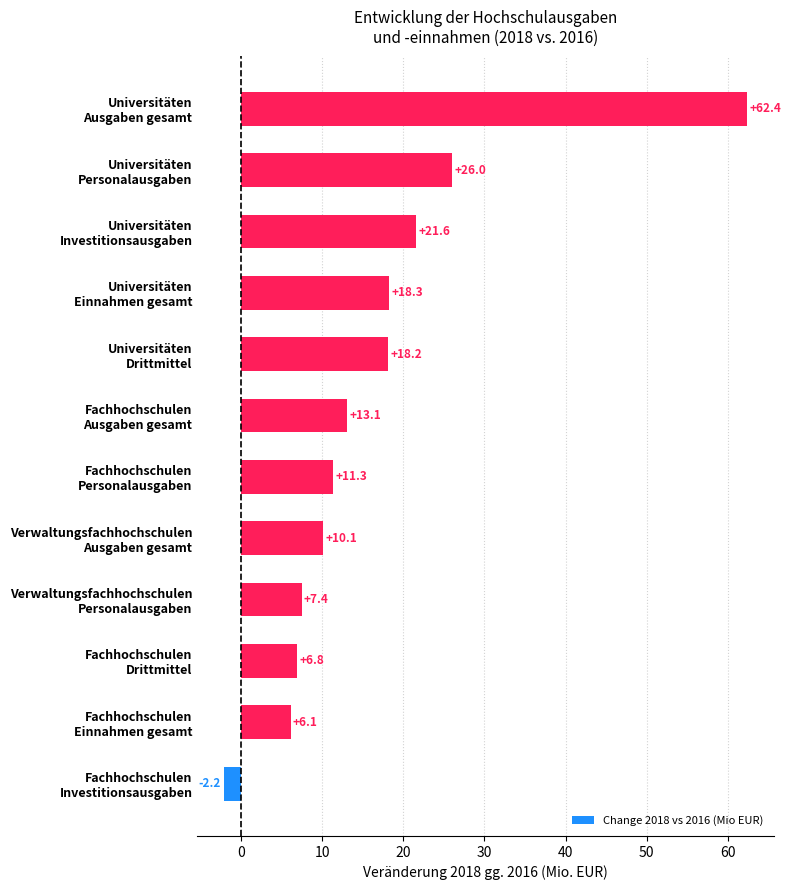

What is the difference between the second highest and minimum values?

28.2